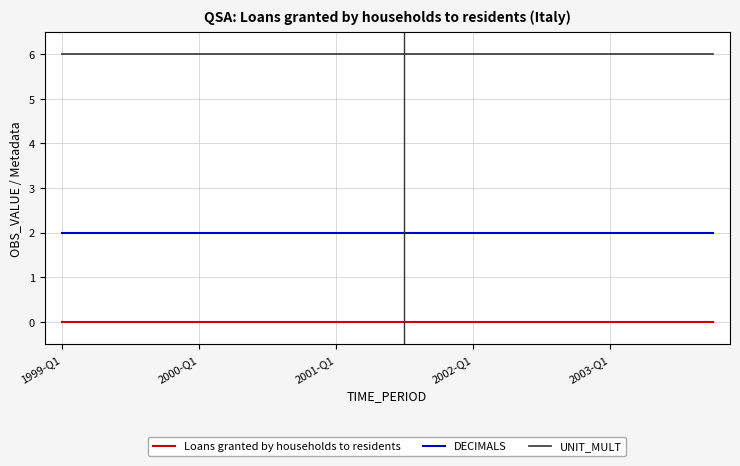

True or false: UNIT_MULT and Loans granted by households to residents cross at least once.

False